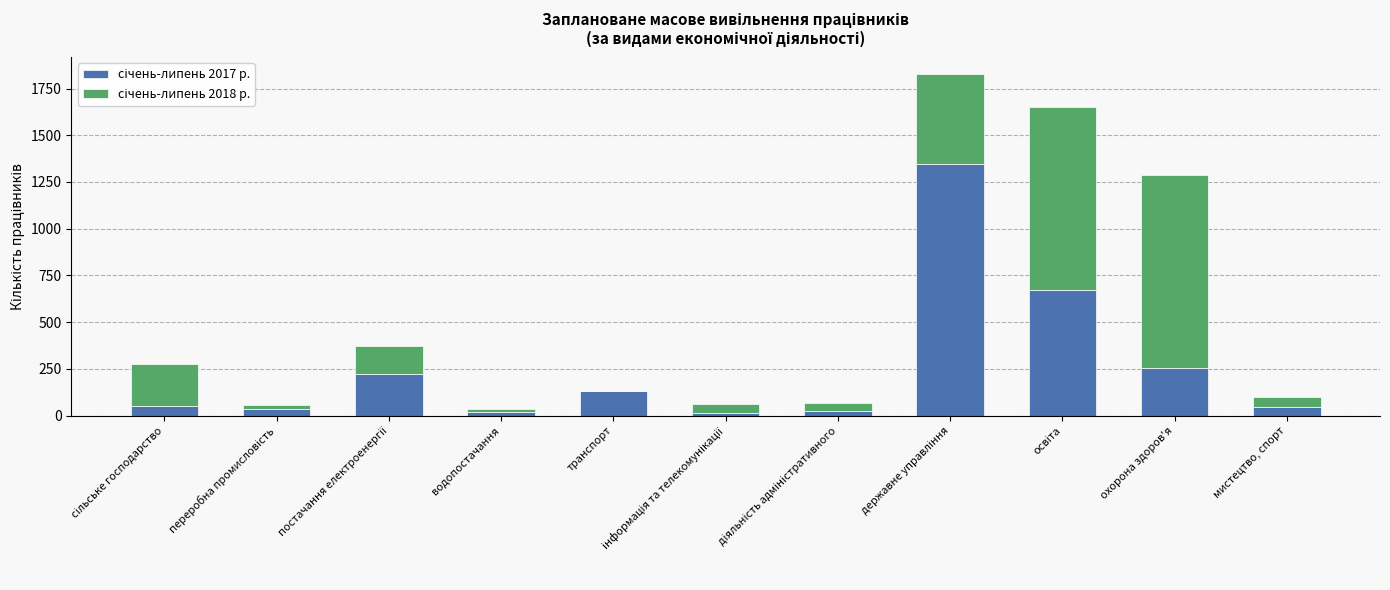

What is the total value across all series at охорона здоров'я?

1288